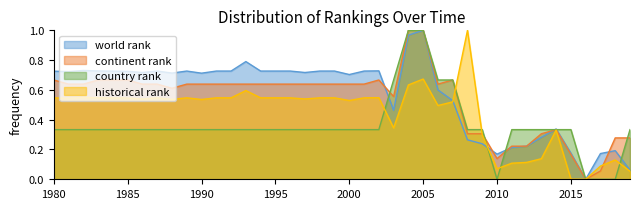

Reading left to right, extract all data points from this chart.

world rank: 0.7	0.7	0.7	0.7	0.7	0.7	0.7	0.7	0.7	0.7	0.7	0.7	0.7	0.8	0.7	0.7	0.7	0.7	0.7	0.7	0.7	0.7	0.7	0.5	1.0	1.0	0.6	0.5	0.3	0.2	0.2	0.2	0.2	0.3	0.3	0.2	0.0	0.2	0.2	0.1
continent rank: 0.7	0.6	0.6	0.7	0.7	0.7	0.6	0.6	0.6	0.6	0.6	0.6	0.6	0.6	0.6	0.6	0.6	0.6	0.6	0.6	0.6	0.6	0.7	0.6	1.0	1.0	0.6	0.7	0.3	0.3	0.1	0.2	0.2	0.3	0.3	0.2	0.0	0.1	0.3	0.3
country rank: 0.3	0.3	0.3	0.3	0.3	0.3	0.3	0.3	0.3	0.3	0.3	0.3	0.3	0.3	0.3	0.3	0.3	0.3	0.3	0.3	0.3	0.3	0.3	0.7	1.0	1.0	0.7	0.7	0.3	0.3	0.0	0.3	0.3	0.3	0.3	0.3	0.0	0.0	0.0	0.3
historical rank: 0.5	0.5	0.5	0.5	0.5	0.5	0.5	0.5	0.5	0.5	0.5	0.5	0.5	0.6	0.5	0.5	0.5	0.5	0.5	0.5	0.5	0.5	0.5	0.3	0.6	0.7	0.5	0.5	1.0	0.3	0.1	0.1	0.1	0.1	0.3	0.0	0.0	0.1	0.1	0.1